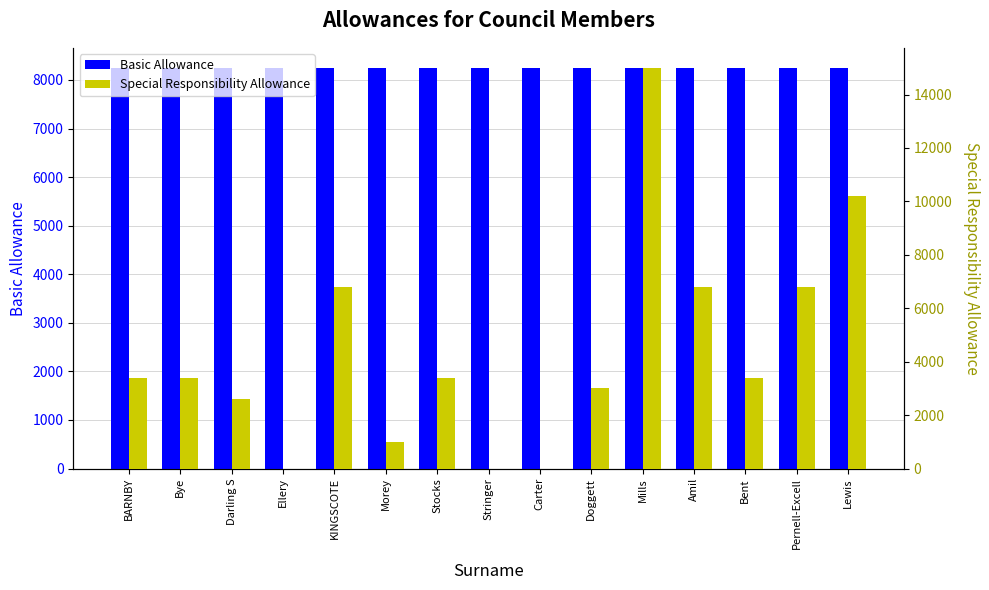

What are all the series names shown in the legend?

Basic Allowance, Special Responsibility Allowance